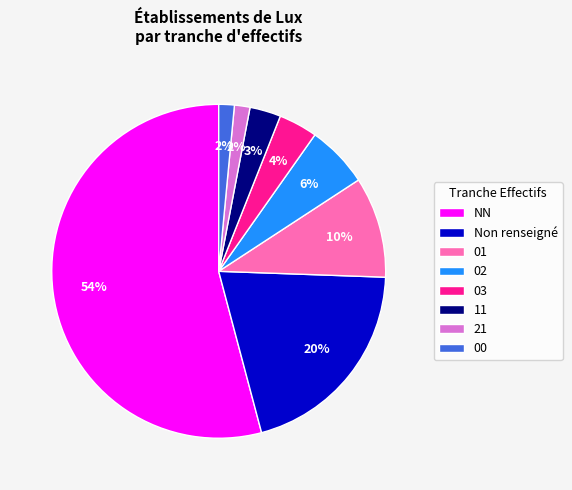

Approximately how many times larger is the value at 11 compared to 03?

0.8